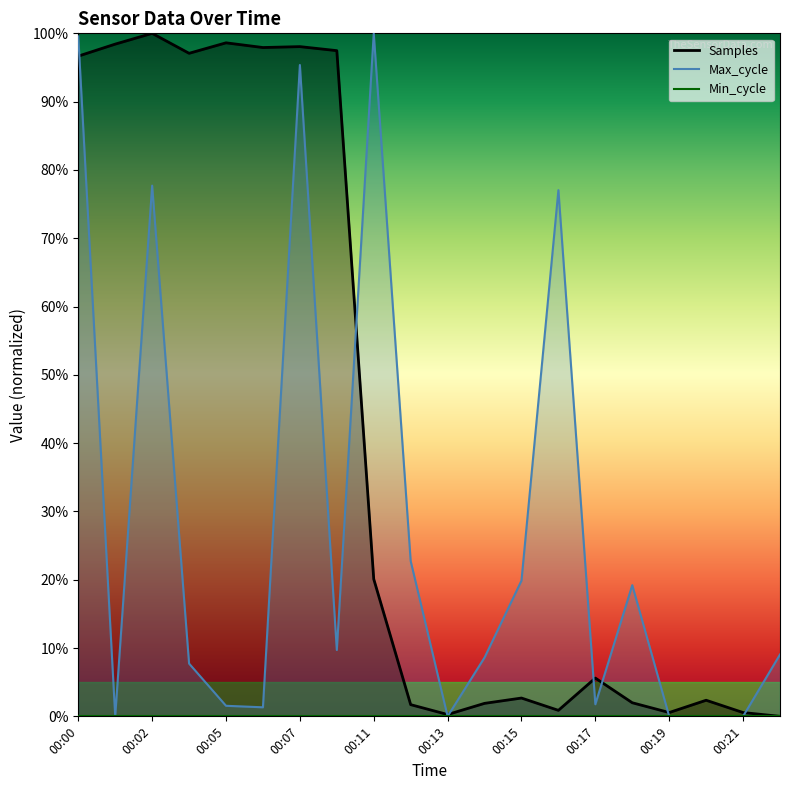

Rank the series by their maximum value, from highest to lowest.

Samples, Max_cycle